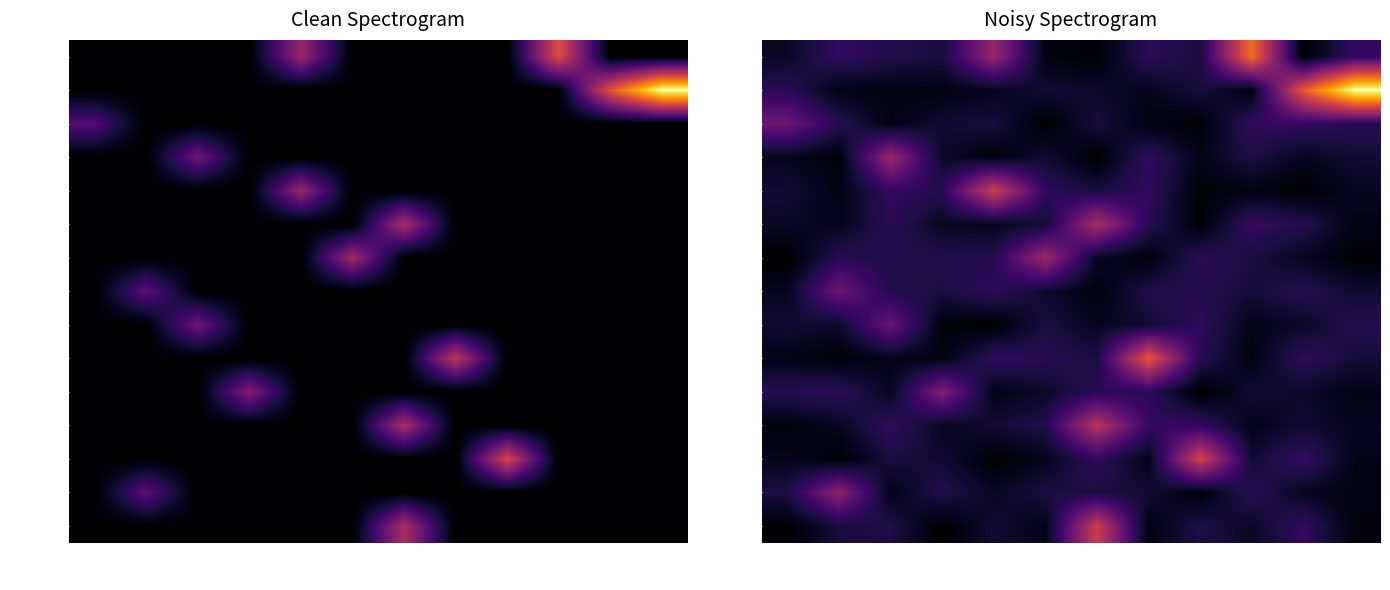

What is the maximum value shown in the chart?

44.9